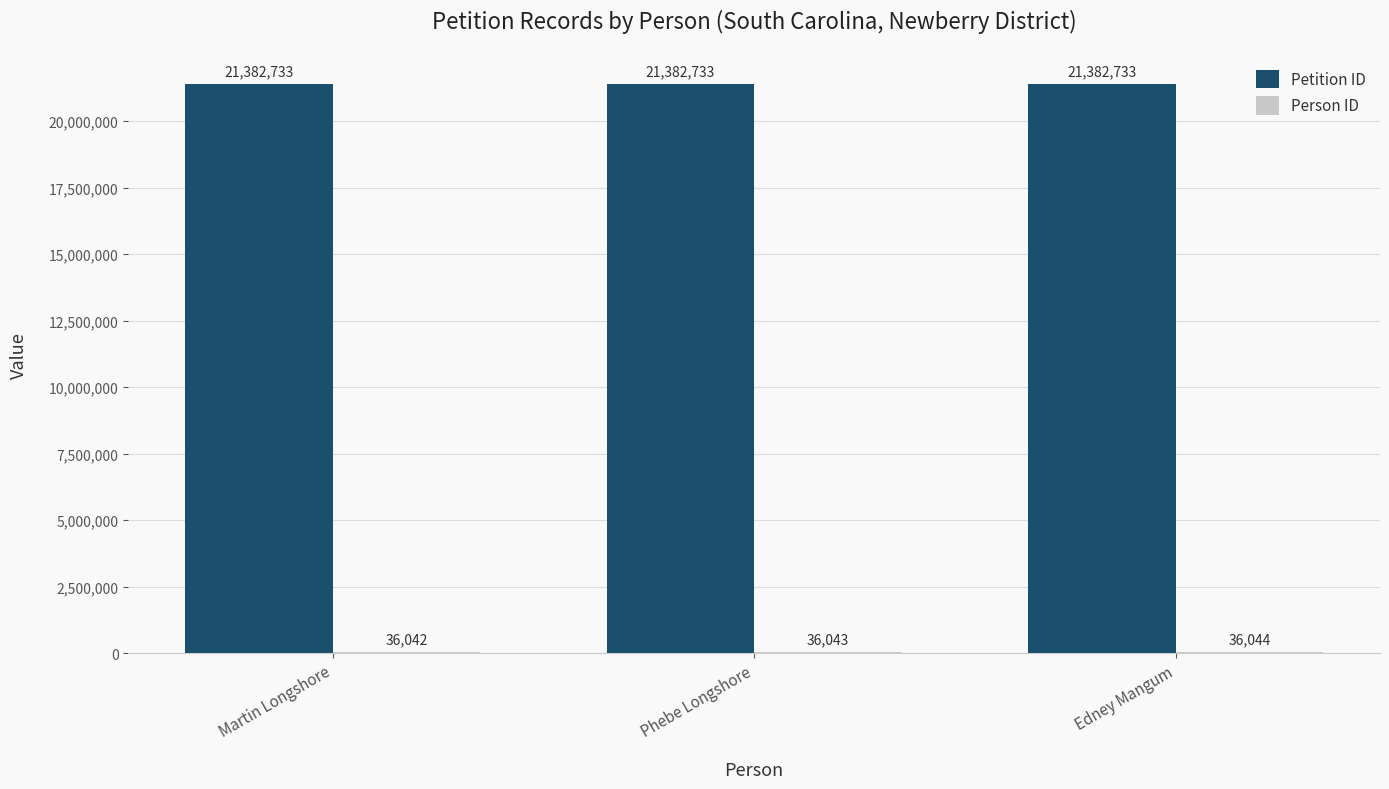

What is the sum of the Petition ID values at Phebe Longshore and Martin Longshore?

42765466